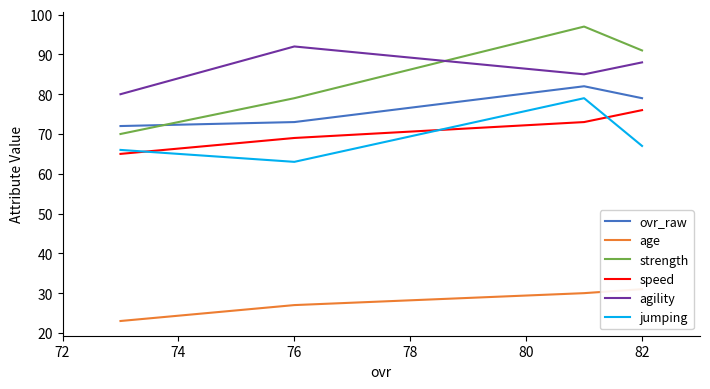

How many interior local peaks does the agility series have?

1